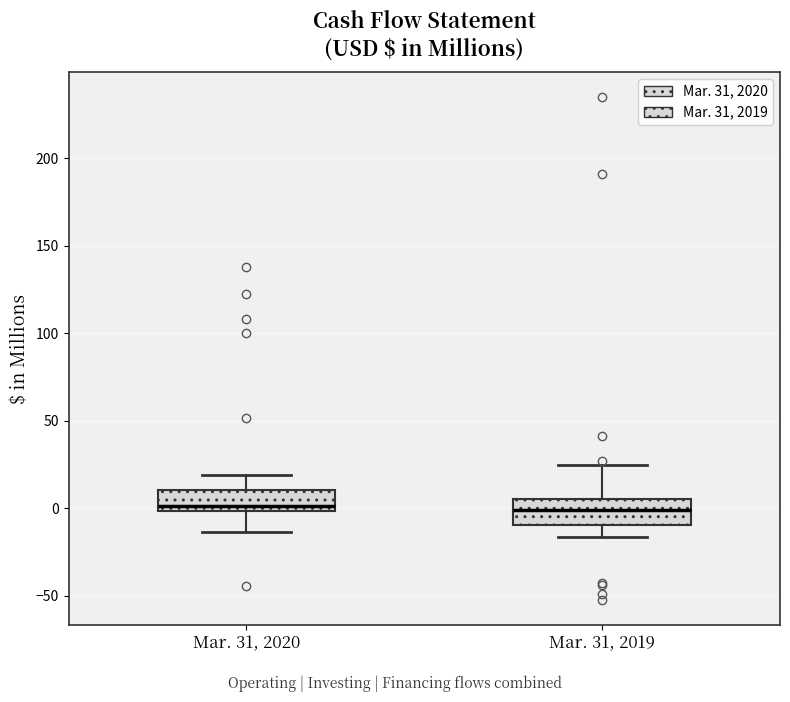

Where does the upper whisker of the box for Mar. 31, 2020 end on the y-axis? The values are not printed on the chart, so give them approximately, as read against the axis.

20